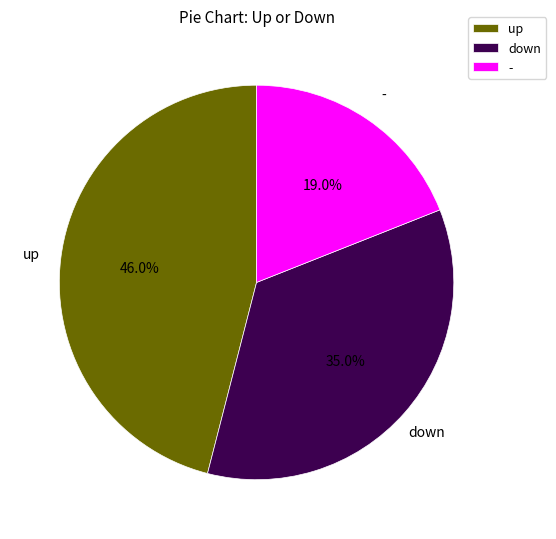

To the nearest percent, what is the combined percentage of down and up?

81%